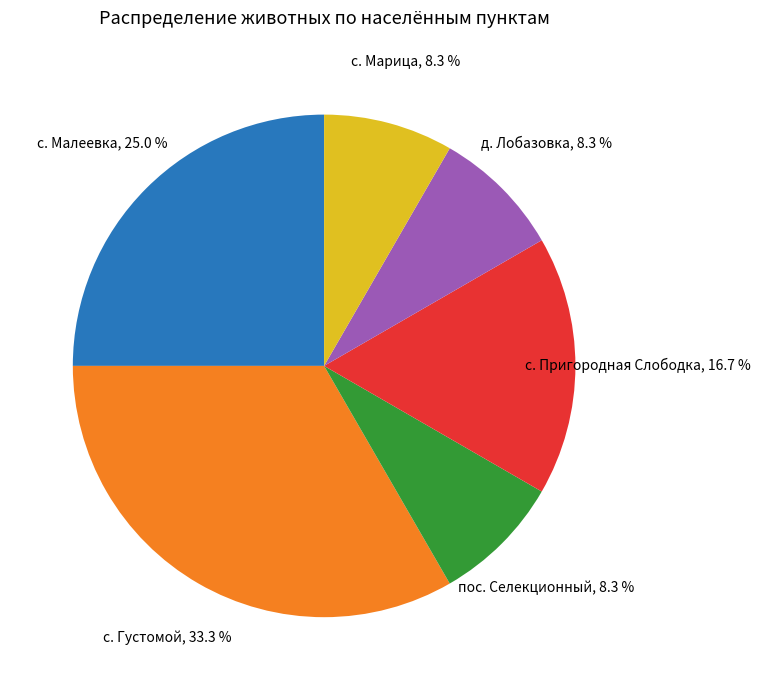

Which has a higher value, с. Малеевка or с. Густомой?

с. Густомой